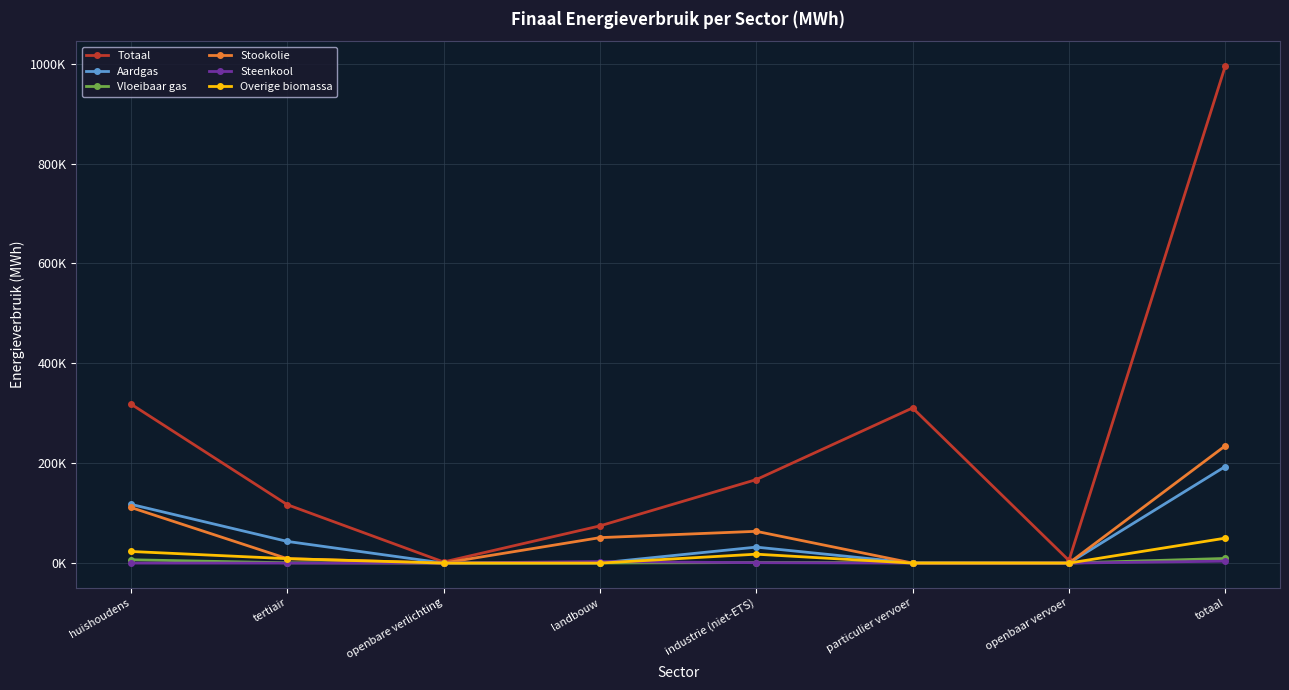

What is the sum of the Aardgas values at totaal and huishoudens?

311108.2